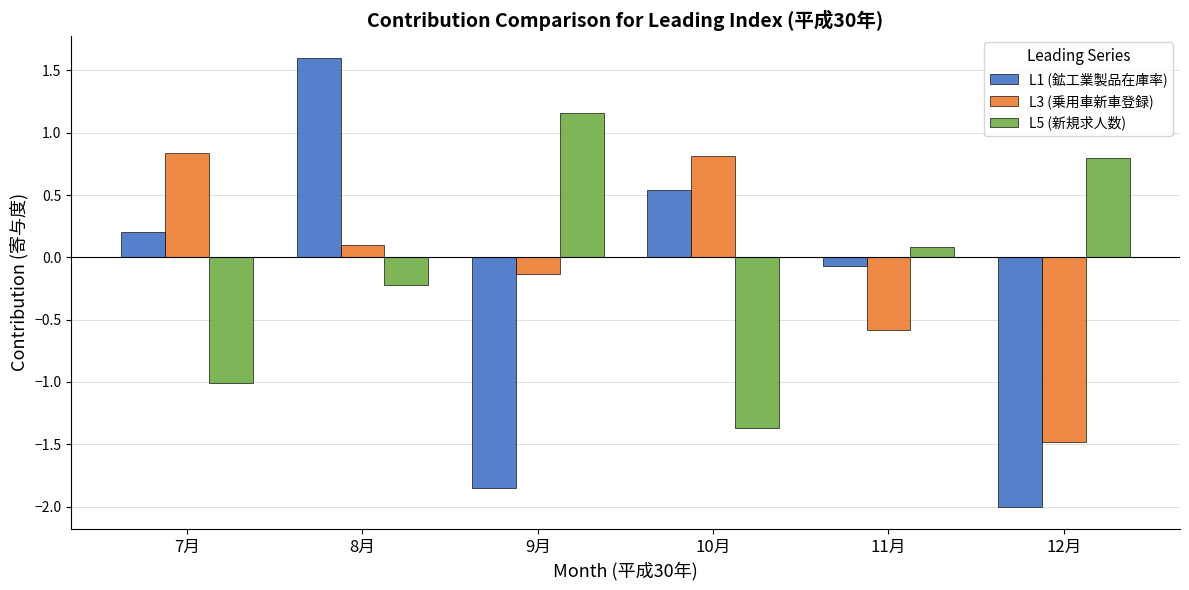

What position from the right is 11月?

2